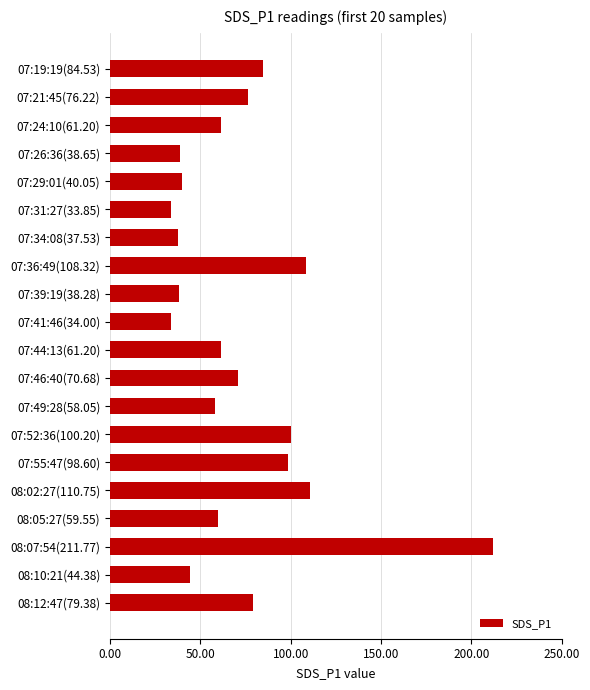

What is the change in value from 07:29:01(40.05) to 07:31:27(33.85)?

-6.2